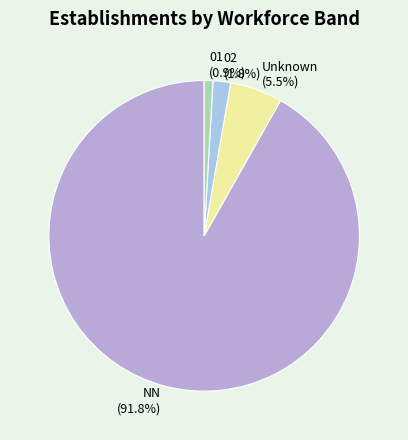

Which has a higher value, Unknown or 01?

Unknown